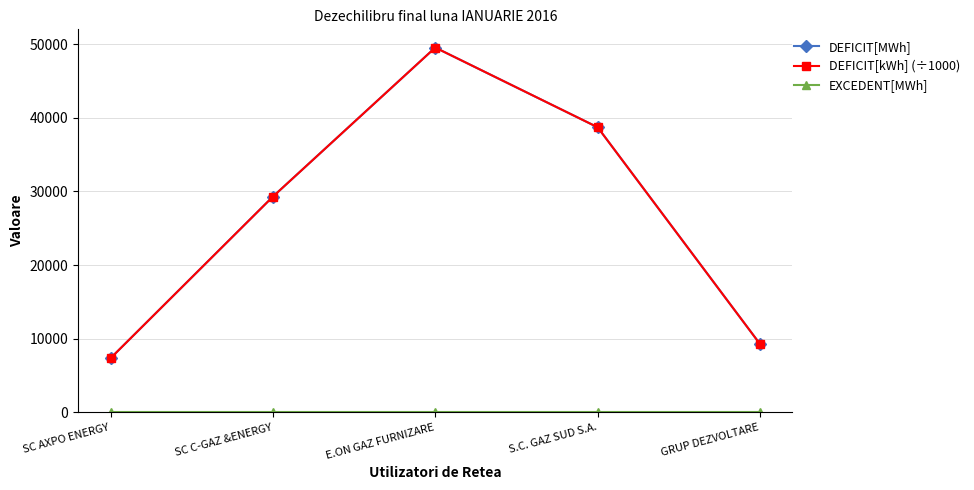

True or false: EXCEDENT[MWh] has more than 2 interior local peaks.

False